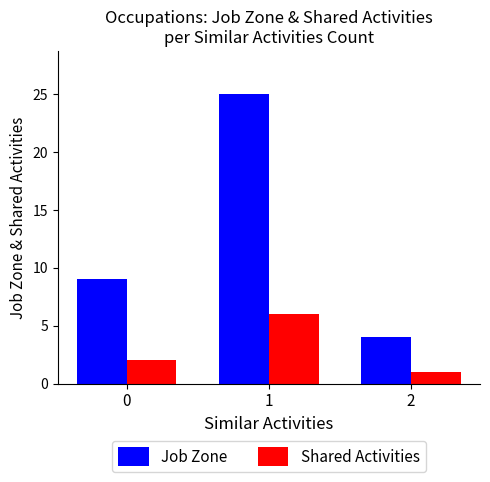

Rank the categories by Shared Activities value from lowest to highest.

2, 0, 1